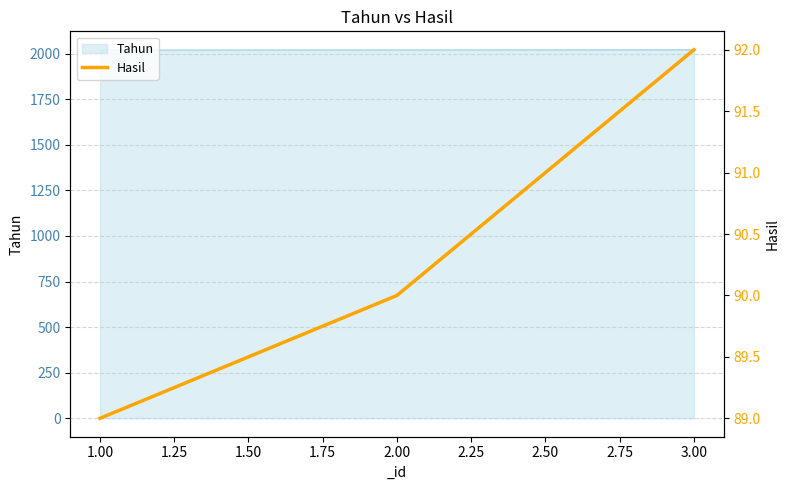

Reading right to left, what are all the values shown in this chart?

92	90	89